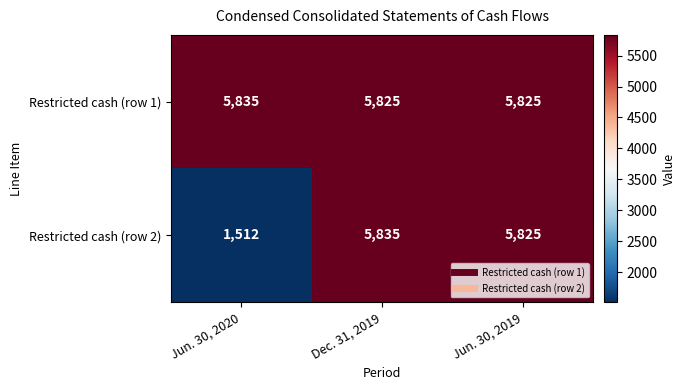

Rank the categories by Restricted cash (row 2) value from lowest to highest.

Jun. 30, 2020, Jun. 30, 2019, Dec. 31, 2019